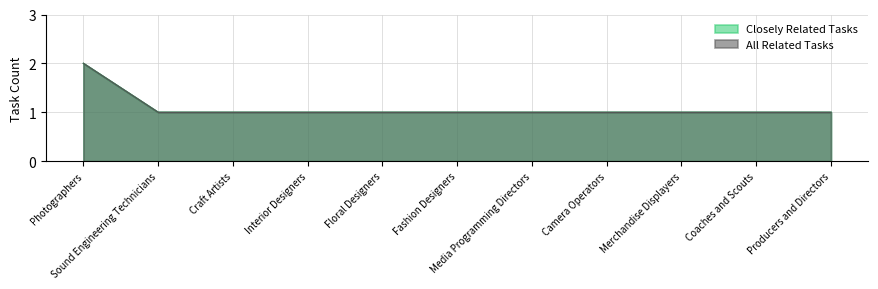

At which category is the sum across all series the highest?

Photographers